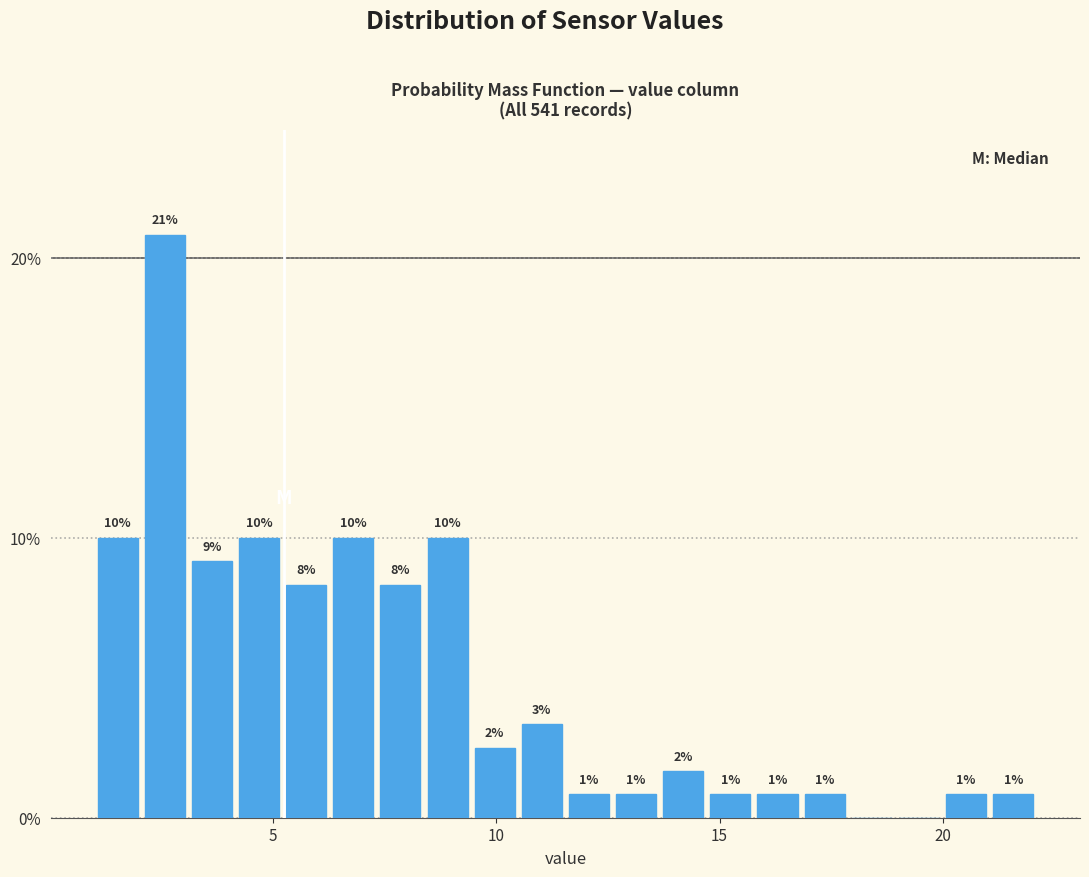

Around what value on the x-axis is the tallest bar? Give the approximate position of its centre, as read against the axis.

2.5